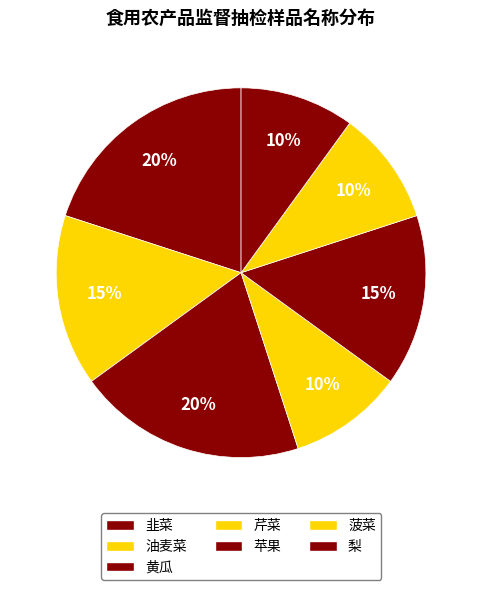

Count the number of slices in the pie.

7